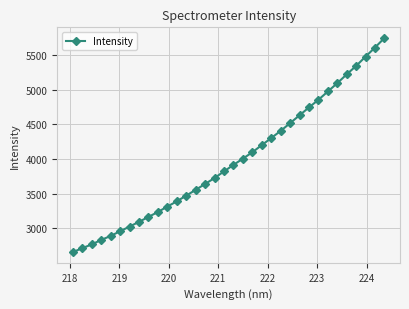

True or false: there are more than 2 points higher than both neighbors.

False